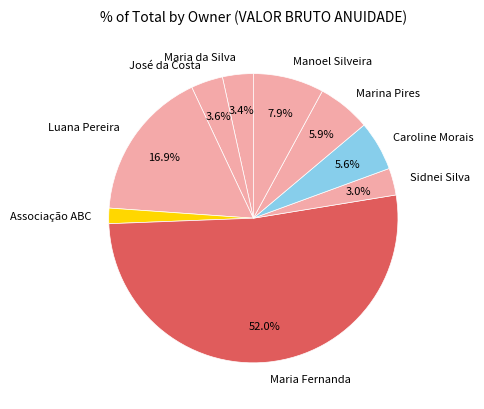

To the nearest percent, what is the average slice percentage?

11%